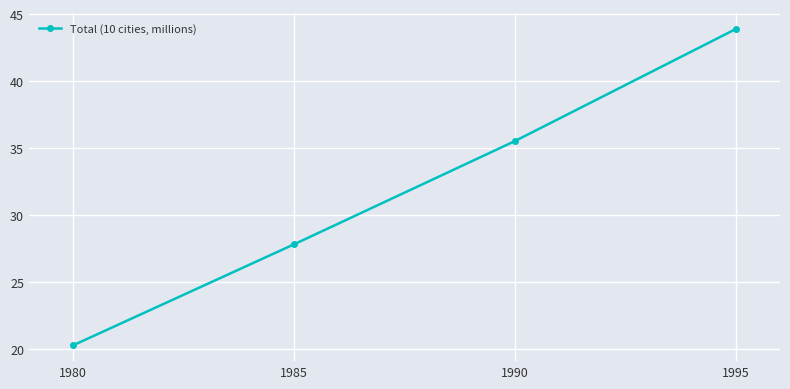

Rank the categories by value from lowest to highest.

1980, 1985, 1990, 1995